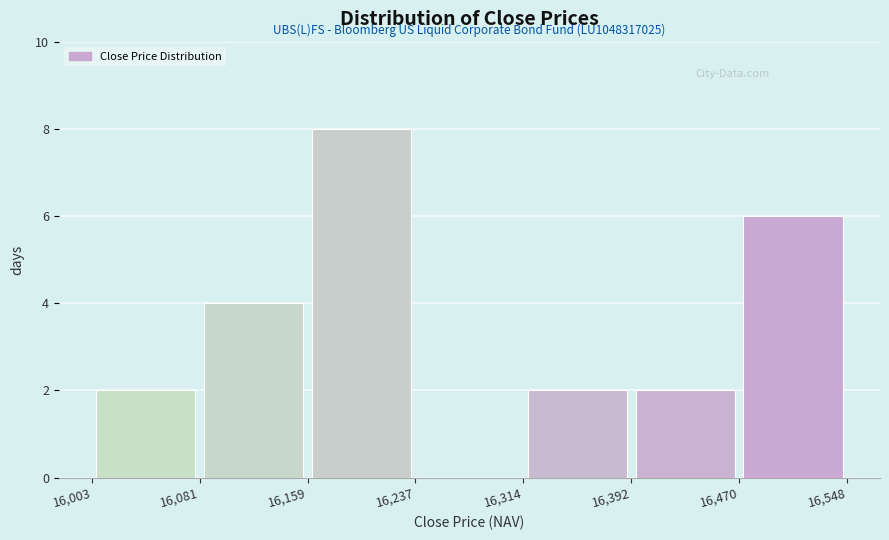

Which range on the x-axis has the tallest bar?

16,159 to 16,237